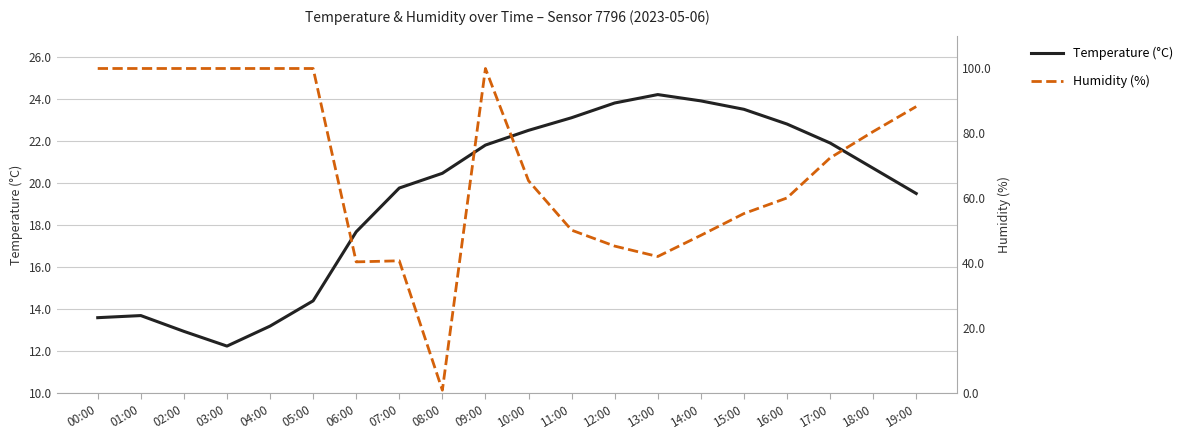

Reading left to right, list all the values displayed in this chart.

Temperature (°C): 00:00=13.6	01:00=13.7	02:00=12.9	03:00=12.2	04:00=13.2	05:00=14.4	06:00=17.7	07:00=19.8	08:00=20.5	09:00=21.8	10:00=22.5	11:00=23.1	12:00=23.8	13:00=24.2	14:00=23.9	15:00=23.5	16:00=22.8	17:00=21.9	18:00=20.7	19:00=19.5
Humidity (%): 00:00=99.9	01:00=99.9	02:00=99.9	03:00=99.9	04:00=99.9	05:00=99.9	06:00=40.5	07:00=40.8	08:00=1.0	09:00=99.9	10:00=65.4	11:00=50.2	12:00=45.3	13:00=42.1	14:00=48.6	15:00=55.3	16:00=60.1	17:00=72.4	18:00=80.5	19:00=88.2